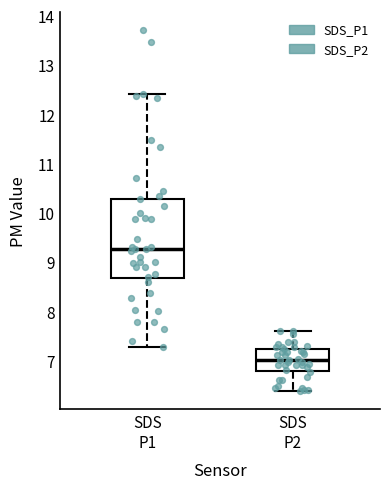

Which box is the tallest, from its lower edge to its upper edge?

SDS P1